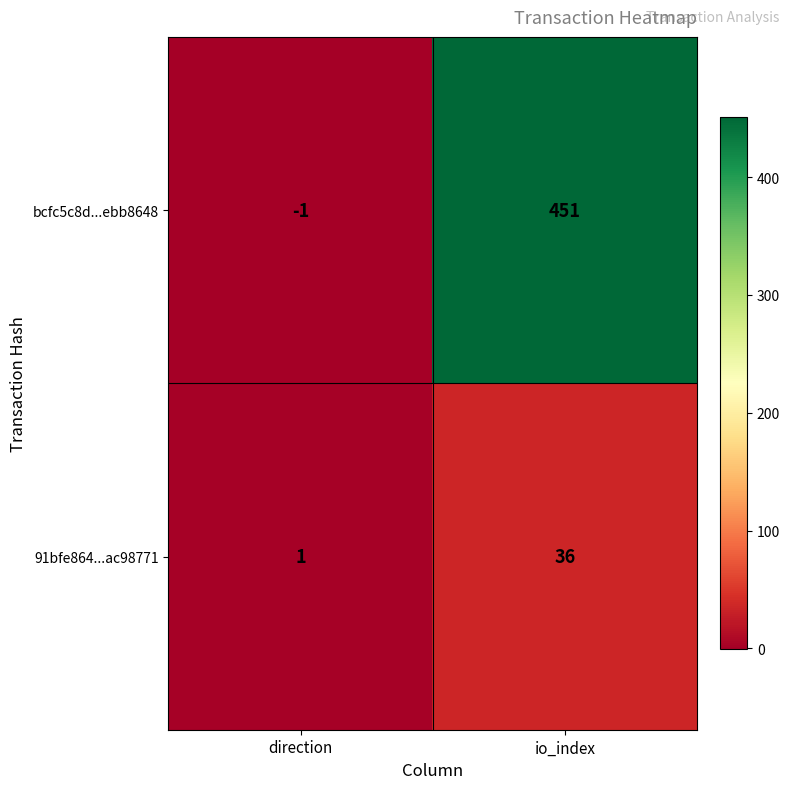

The bcfc5c8d...ebb8648 series shows -1 at direction. True or false?

True